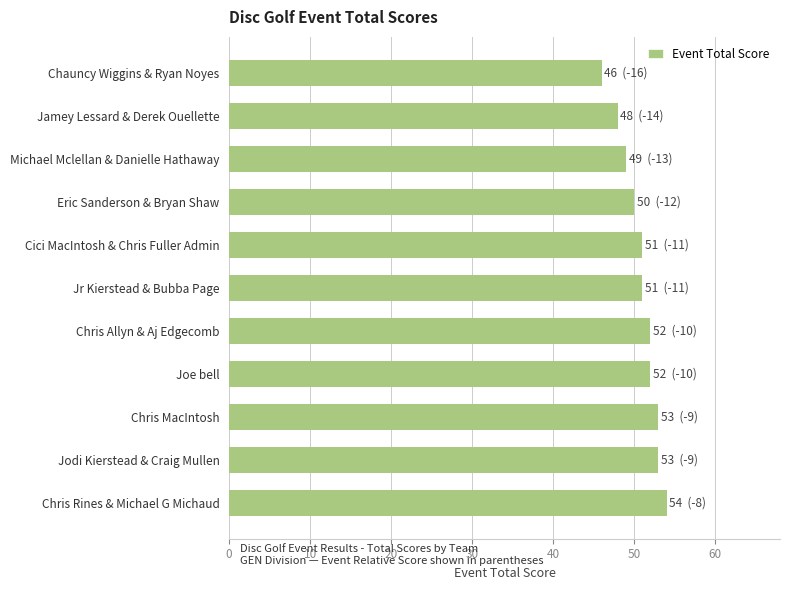

How many categories are shown in the chart?

11